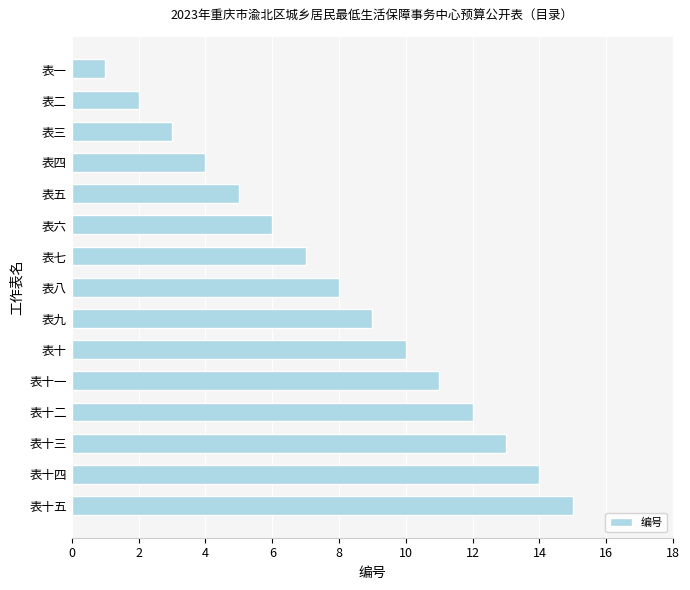

Read the value at 表十.

10